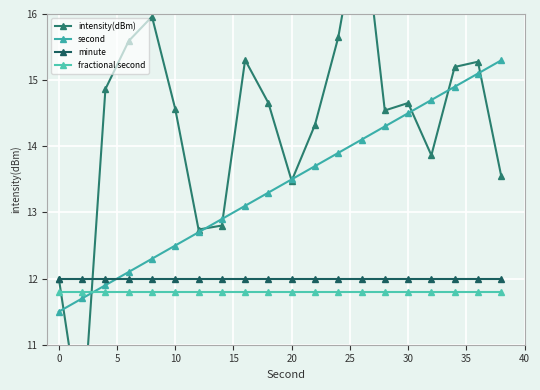

True or false: minute and intensity(dBm) intersect in this chart.

True